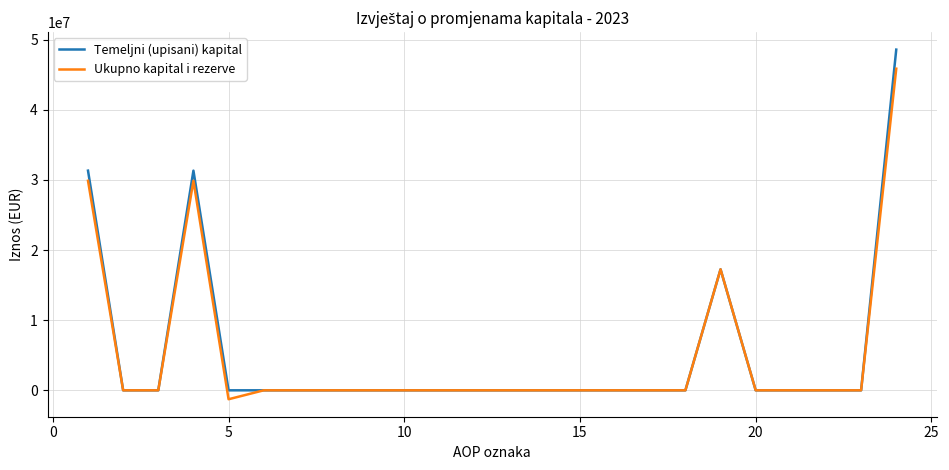

What is the difference between the maximum and minimum values in the Ukupno kapital i rezerve series?

47125424